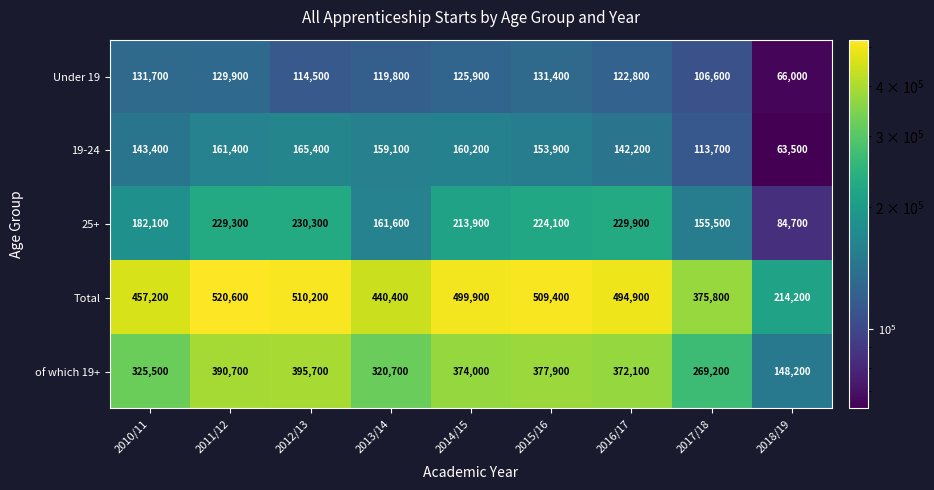

Which series has the largest range (max minus min)?

Total